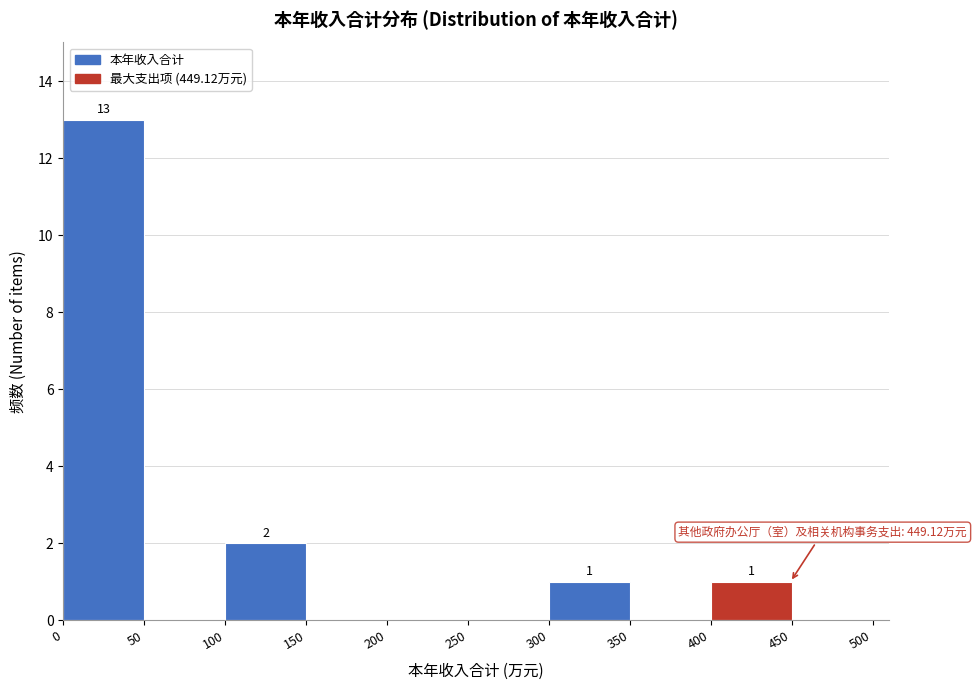

Which range on the x-axis has the tallest bar?

0 to 50